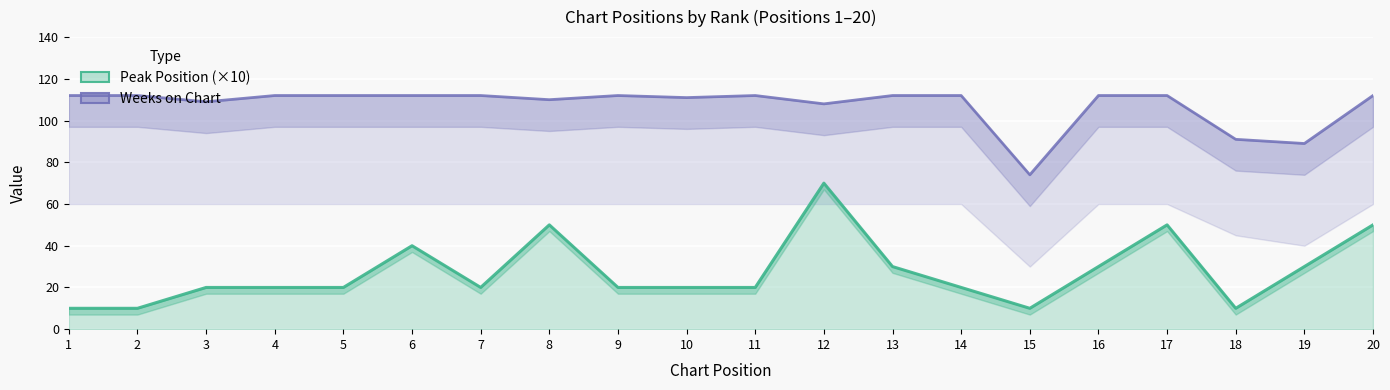

Rank the series at 5 from lowest to highest value.

Peak Position, Weeks on Chart